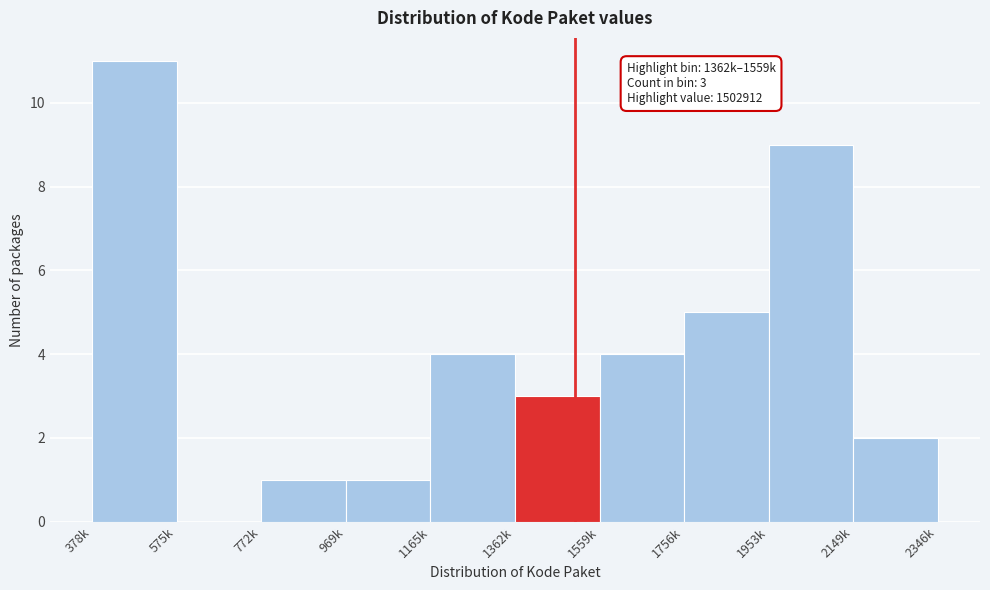

Reading left to right, extract all data points from this chart.

378k=11	575k=0	772k=1	969k=1	1165k=4	1362k=3	1559k=4	1756k=5	1953k=9	2149k=2